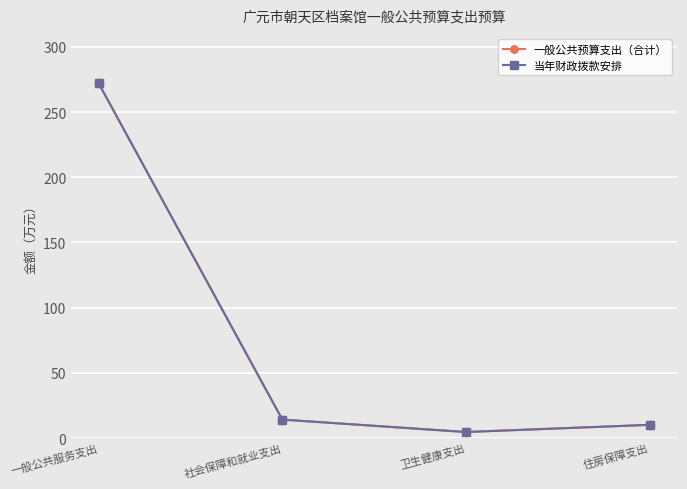

Is this an area chart (filled region under the line)?

No